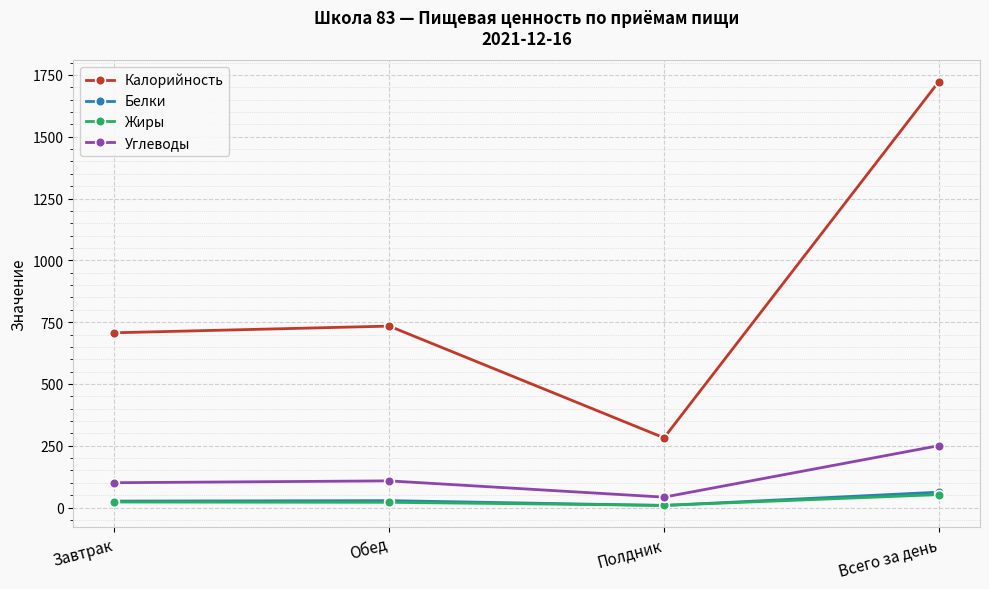

What is the maximum value for Жиры?

52.2